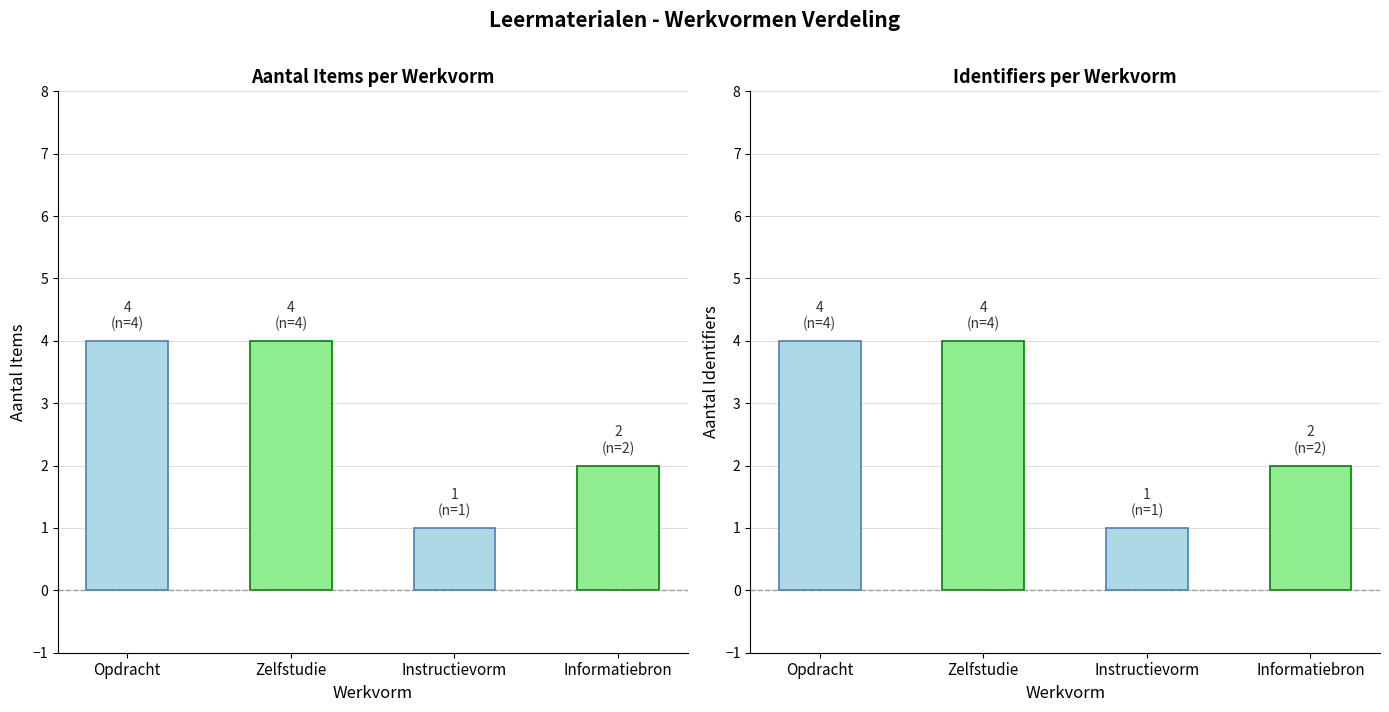

What value does the Aantal series have at Informatiebron?

2